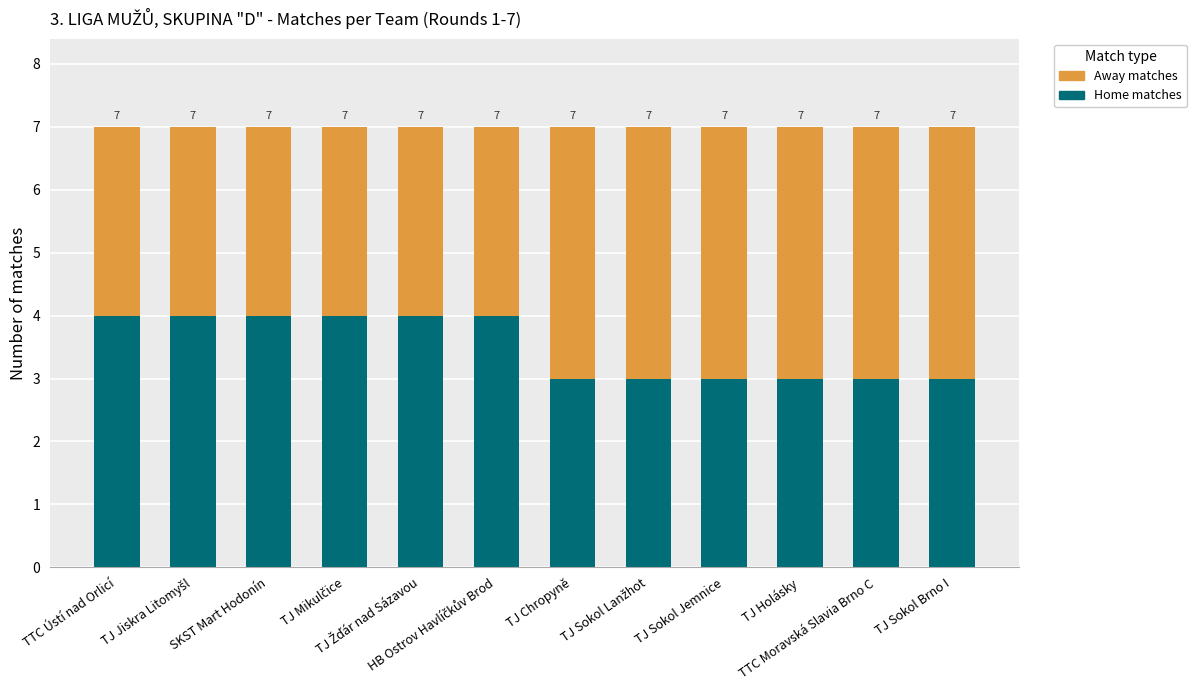

What are all the series names shown in the legend?

Away matches, Home matches